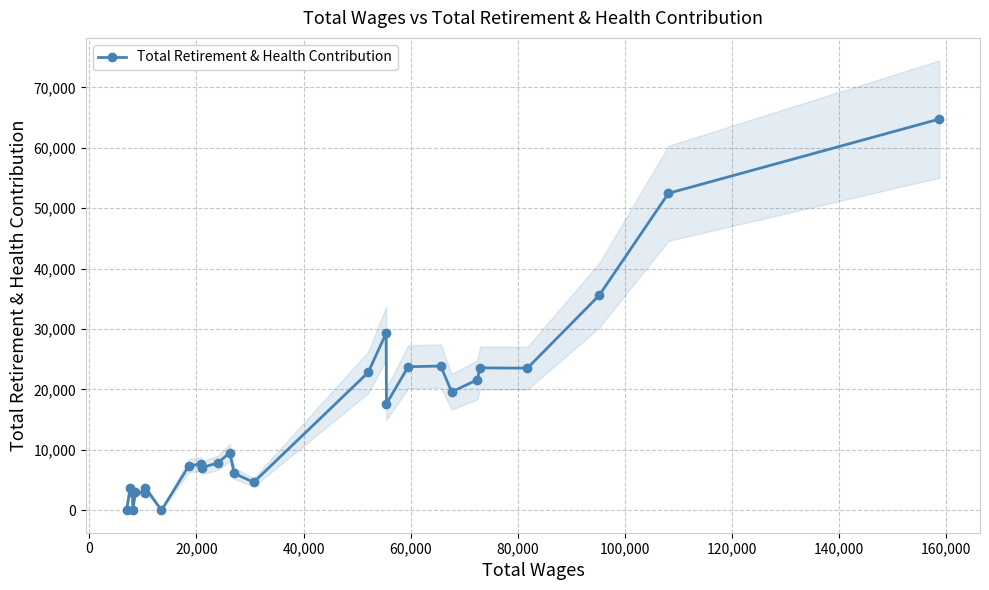

True or false: Total Retirement & Health Contribution has more than 1 points higher than both neighbors.

True